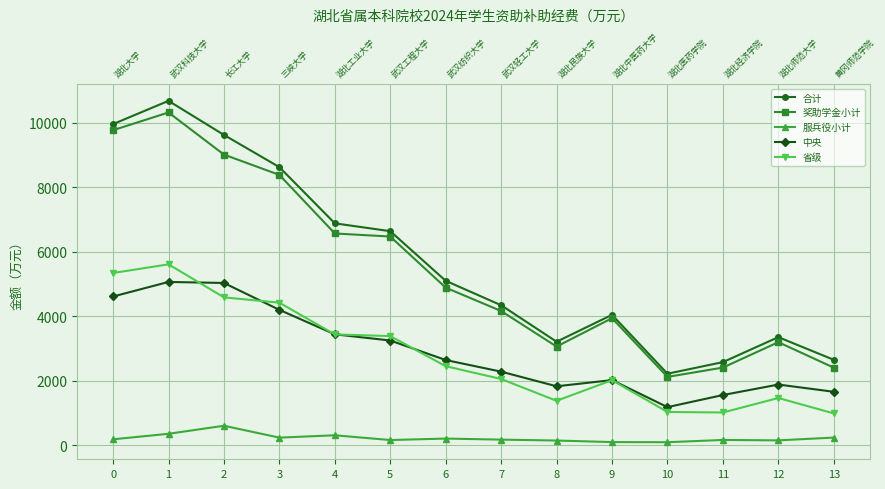

What is the total value across all series at 12?

10065